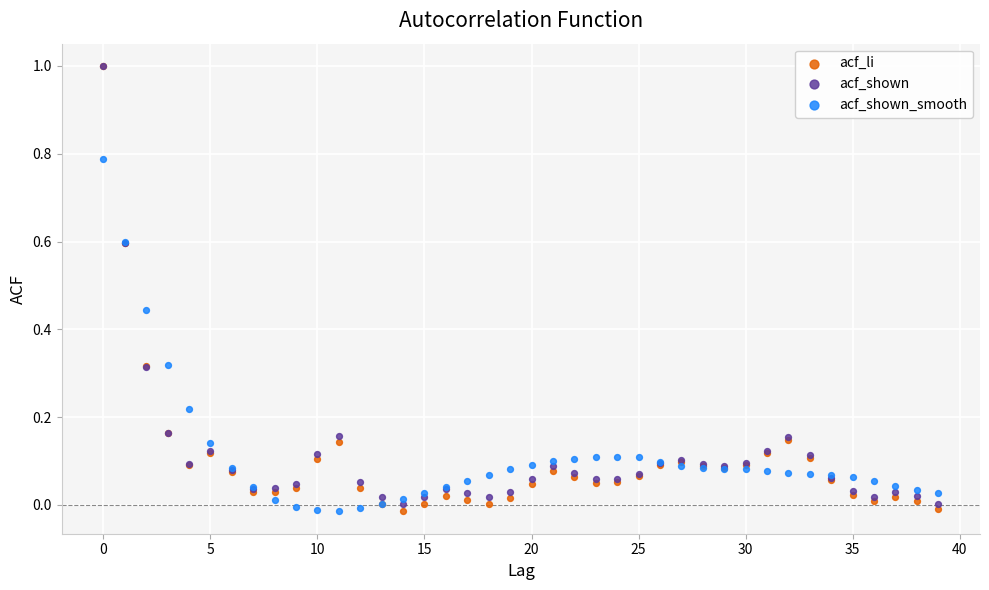

What are all the series names shown in the legend?

acf_li, acf_shown, acf_shown_smooth